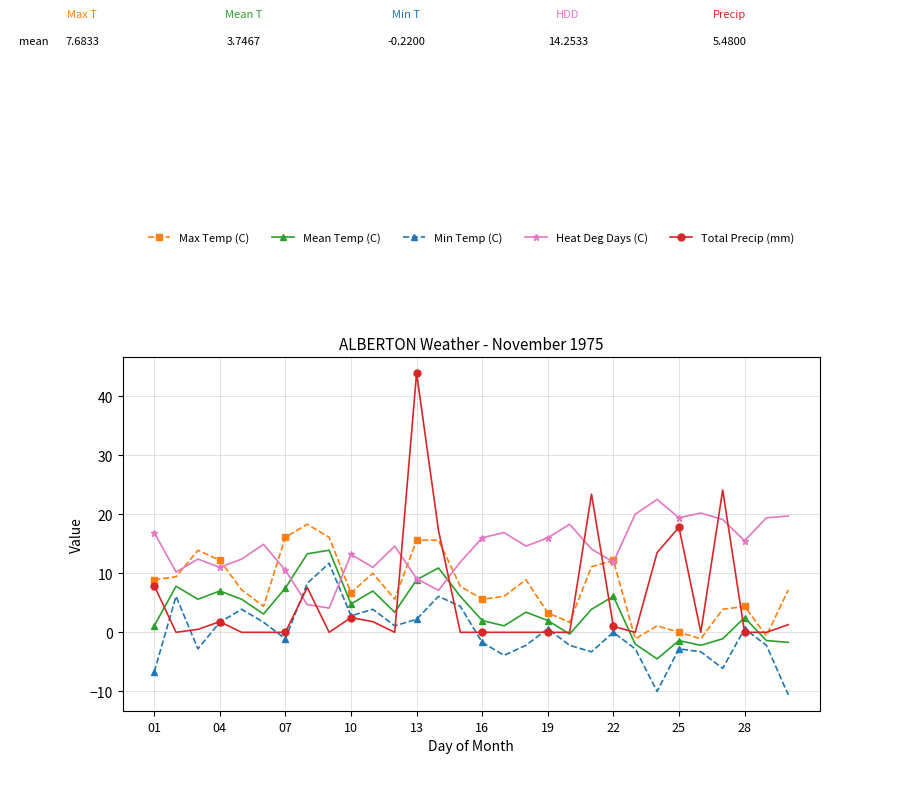

How many series are shown in this chart?

5